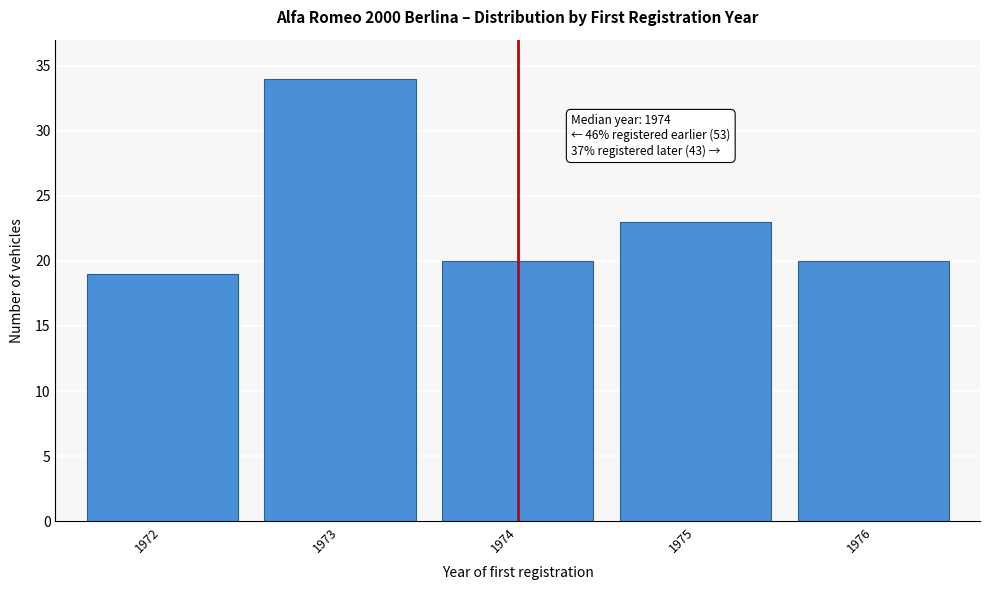

Reading left to right, list all the values displayed in this chart.

19	34	20	23	20